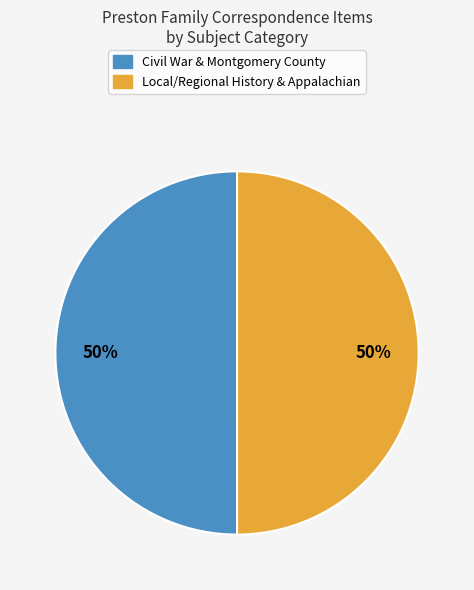

Do Local/Regional History & Appalachian and Civil War & Montgomery County together represent more than half of the pie?

Yes